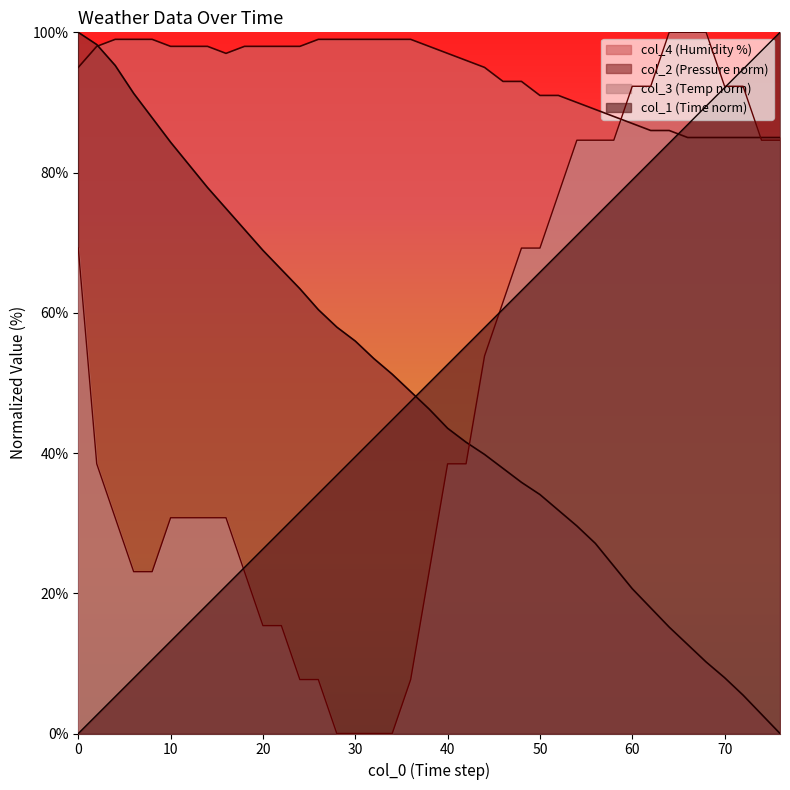

True or false: col_2 and col_1 cross at least once.

True